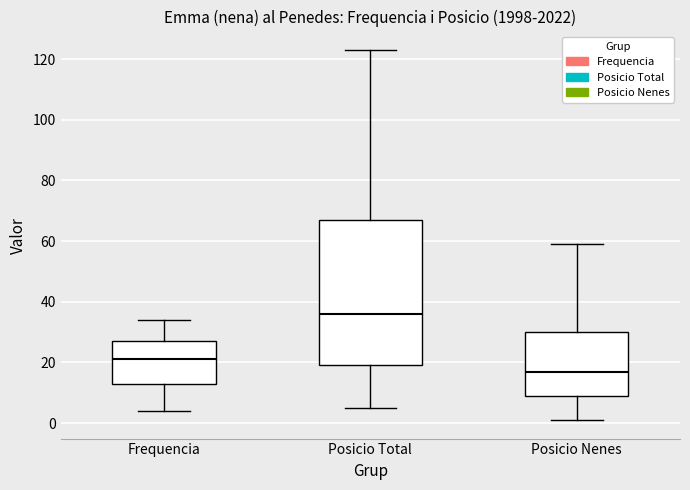

Which box is the tallest, from its lower edge to its upper edge?

Posicio Total